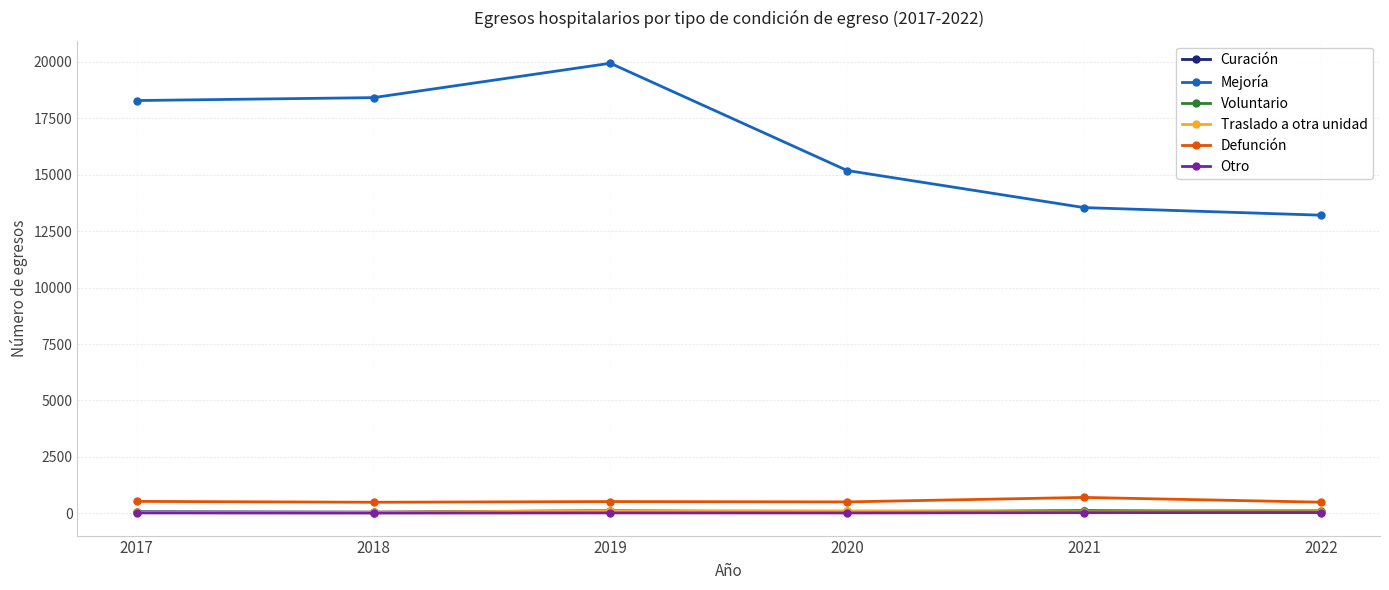

True or false: Curación has a value of 37 at 2022.

True